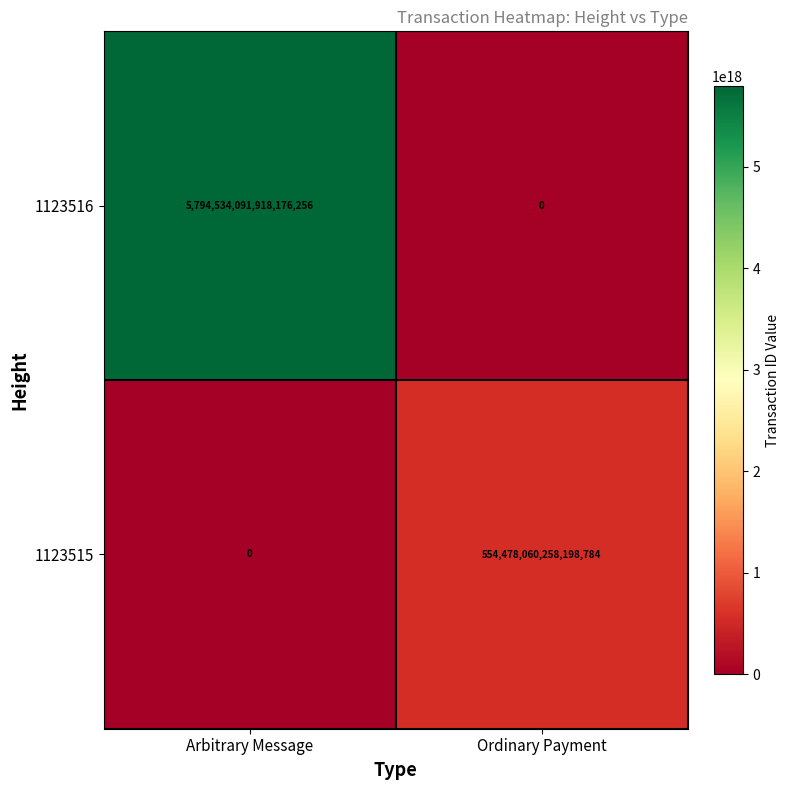

Between Arbitrary Message and Ordinary Payment, which series saw the biggest shift?

1123516